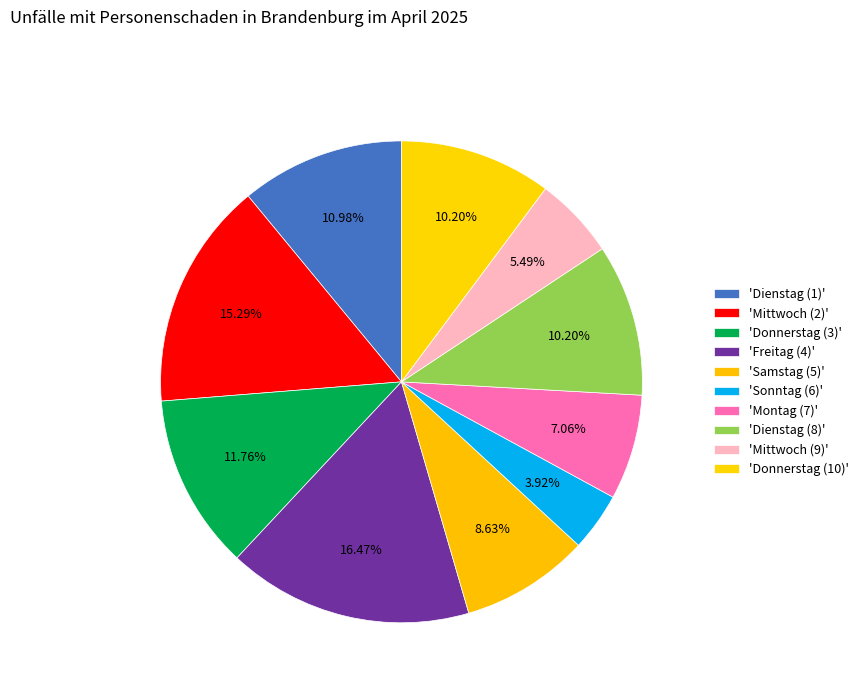

Is there any slice that represents more than half of the pie?

No